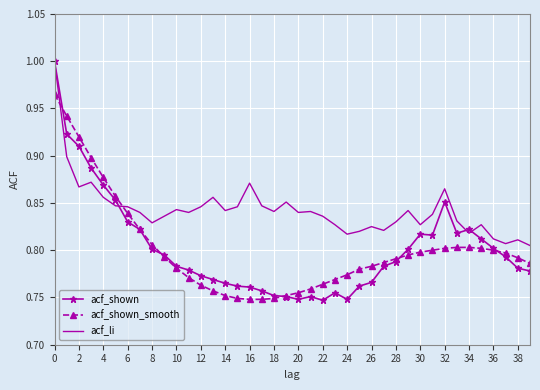

Which series ends up on top after the final intersection of acf_shown_smooth and acf_shown?

acf_shown_smooth